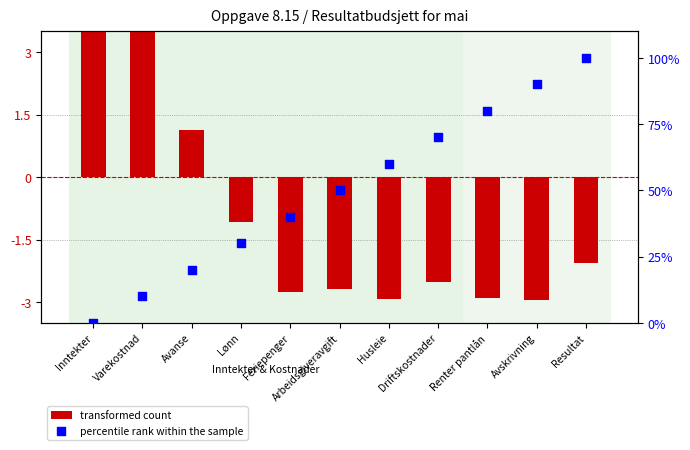

At which category is the sum across all series the highest?

Resultat